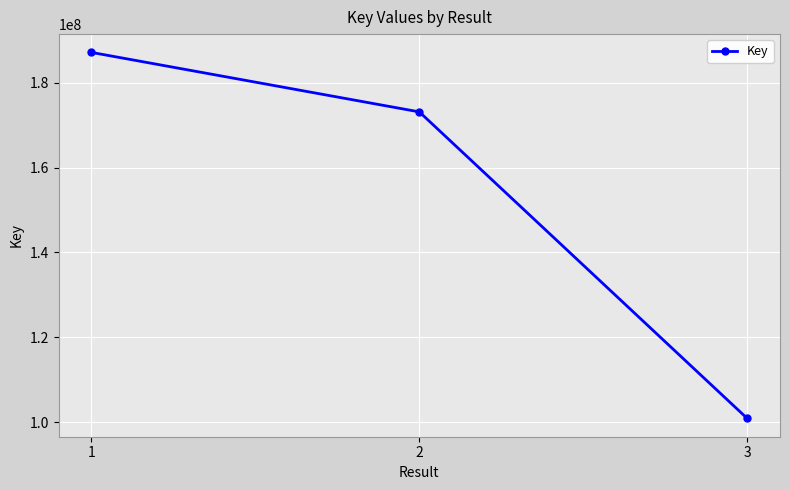

Does the chart have visible grid lines?

Yes